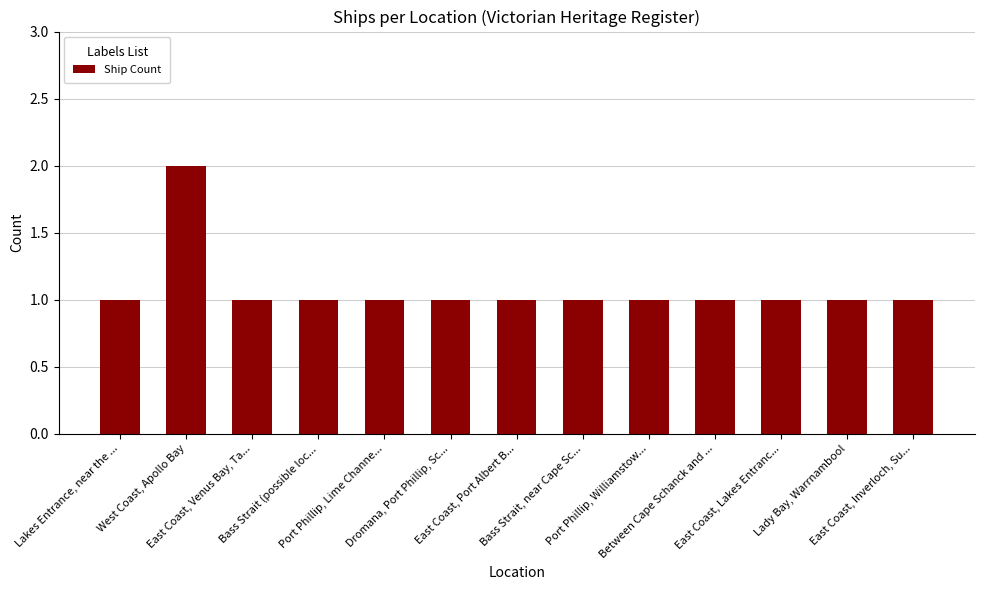

Reading left to right, transcribe all the data shown in this chart.

Lakes Entrance, near the ...=1	West Coast, Apollo Bay=2	East Coast, Venus Bay, Ta...=1	Bass Strait (possible loc...=1	Port Phillip, Lime Channe...=1	Dromana, Port Phillip, Sc...=1	East Coast, Port Albert B...=1	Bass Strait, near Cape Sc...=1	Port Phillip, Williamstow...=1	Between Cape Schanck and ...=1	East Coast, Lakes Entranc...=1	Lady Bay, Warrnambool=1	East Coast, Inverloch, Su...=1